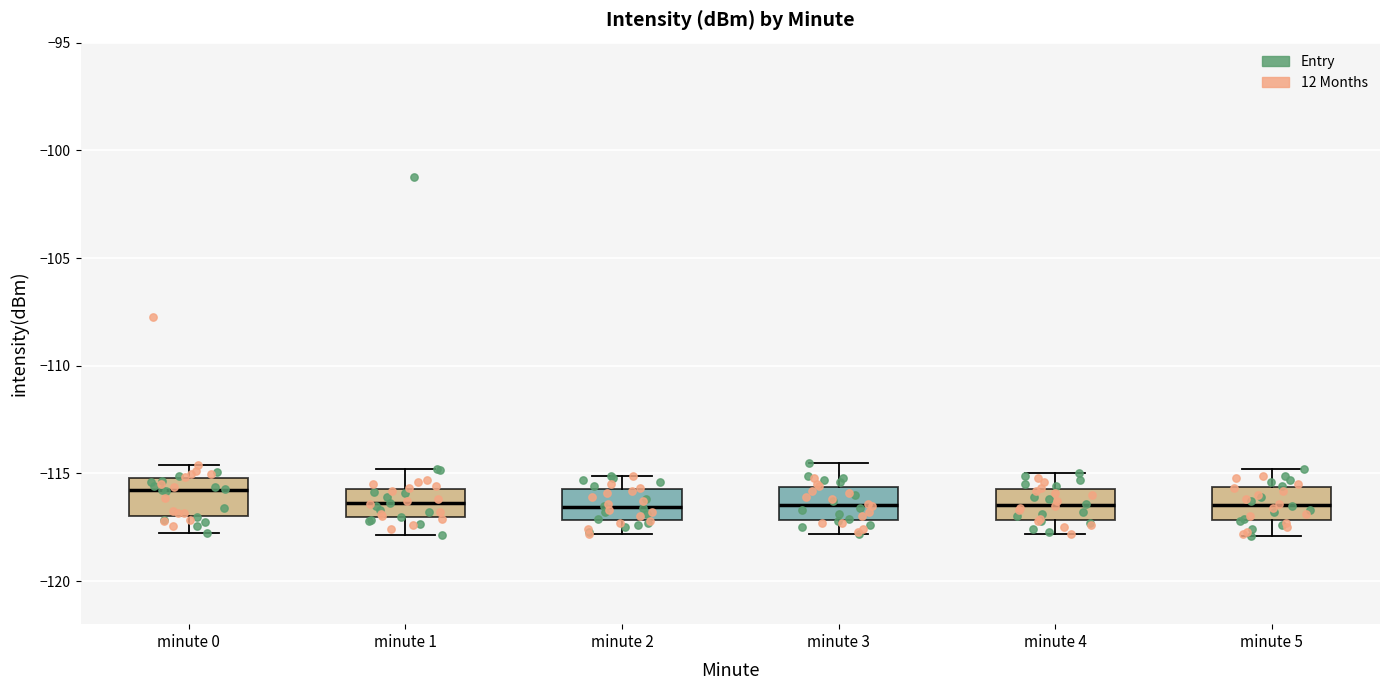

Reading left to right, read every box against the y-axis: the position of its median line, the range the box covers, and the ends of its whiskers. The values are not printed on the chart, so give them approximately, as read against the axis.

minute 0: median -116.0, box -117.0 to -115.0, whiskers -118.0 to -114.5
minute 1: median -116.5, box -117.0 to -115.5, whiskers -118.0 to -115.0
minute 2: median -116.5, box -117.0 to -115.5, whiskers -118.0 to -115.0
minute 3: median -116.5, box -117.0 to -115.5, whiskers -118.0 to -114.5
minute 4: median -116.5, box -117.0 to -115.5, whiskers -118.0 to -115.0
minute 5: median -116.5, box -117.0 to -115.5, whiskers -118.0 to -115.0